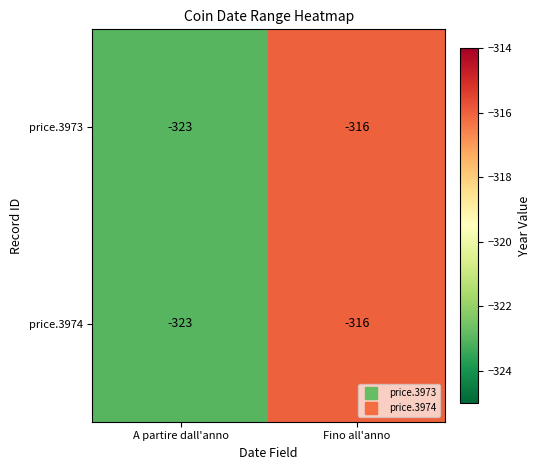

What is the sum of all price.3974 values?

-639